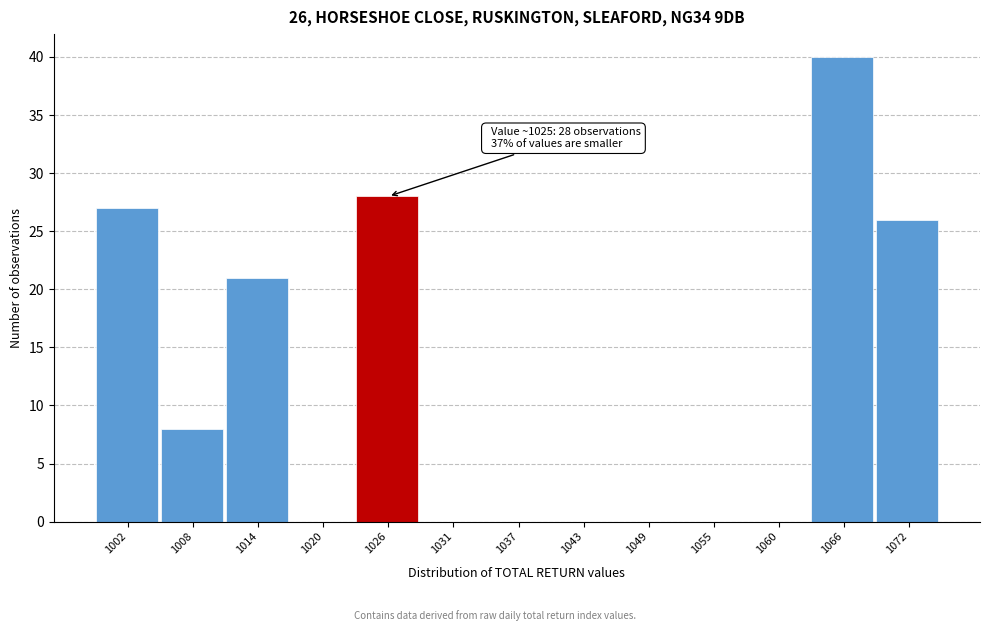

Over which range of the x-axis is the bar tallest?

1063 to 1069